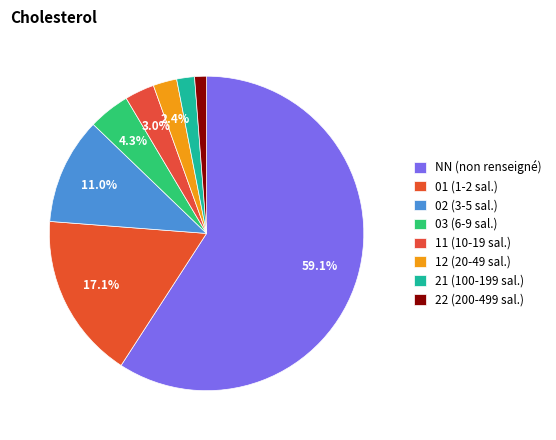

To the nearest percent, what is the combined percentage of 11 and 21?

5%